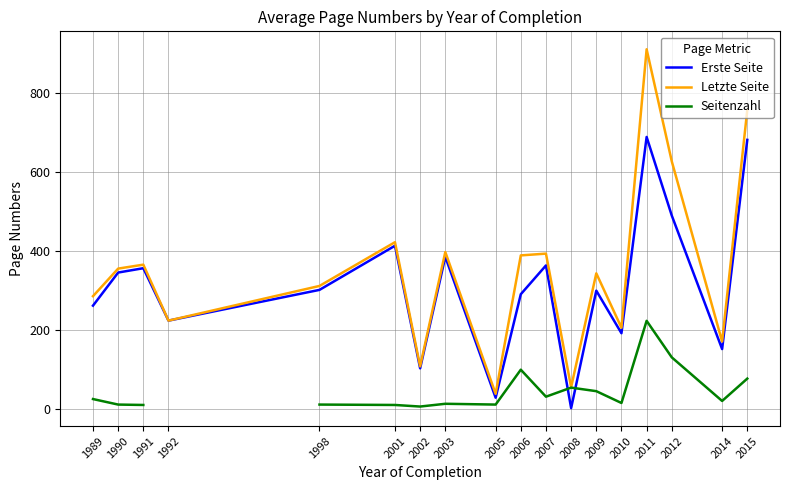

Count the number of data series in this chart.

3